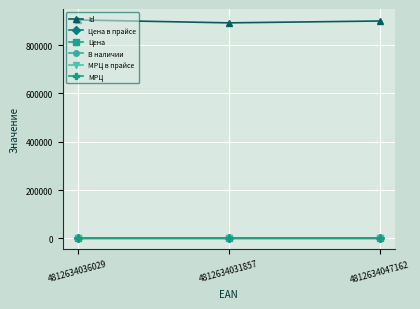

At which label is МРЦ в прайсе closest to 0?

4812634036029